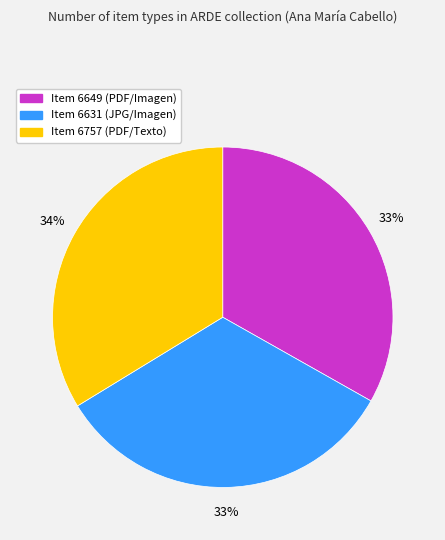

Does Item 6631 (JPG/Imagen) account for over 50% of the chart?

No